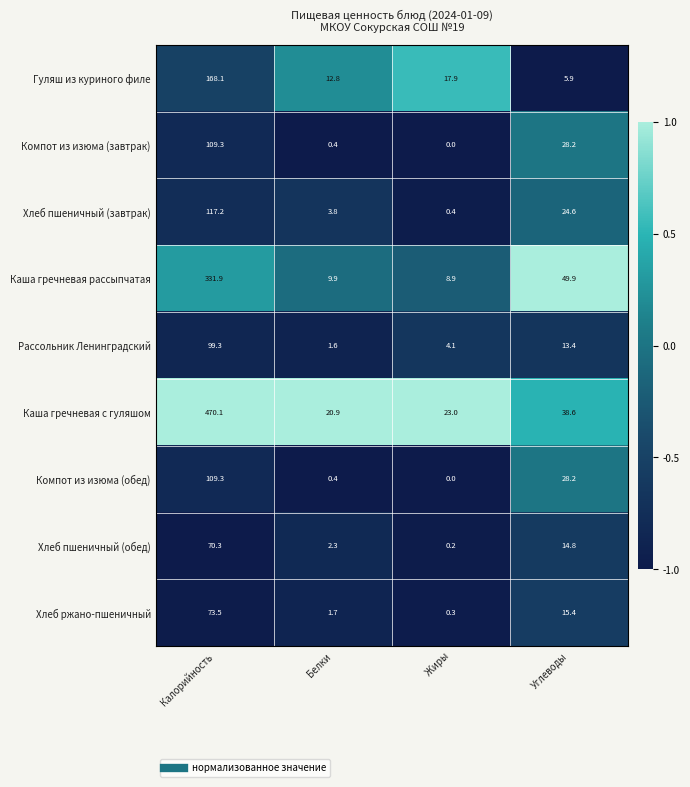

At which label does Компот из изюма (обед) first exceed 28?

Калорийность